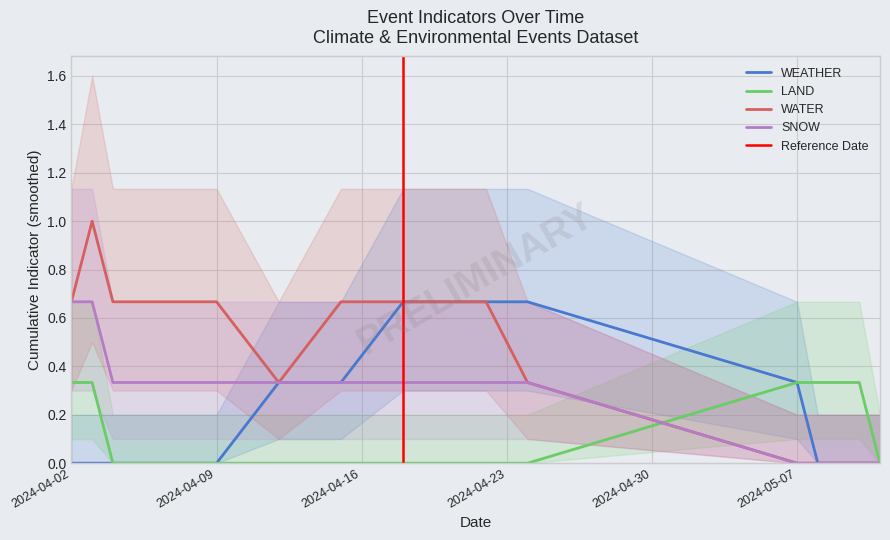

How many LAND values are between 0 and 1?

17